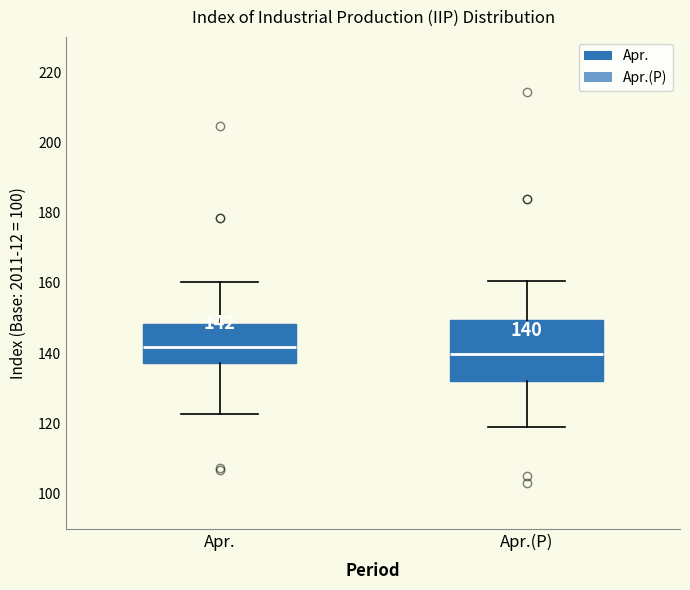

Which box is the tallest, from its lower edge to its upper edge?

Apr.(P)